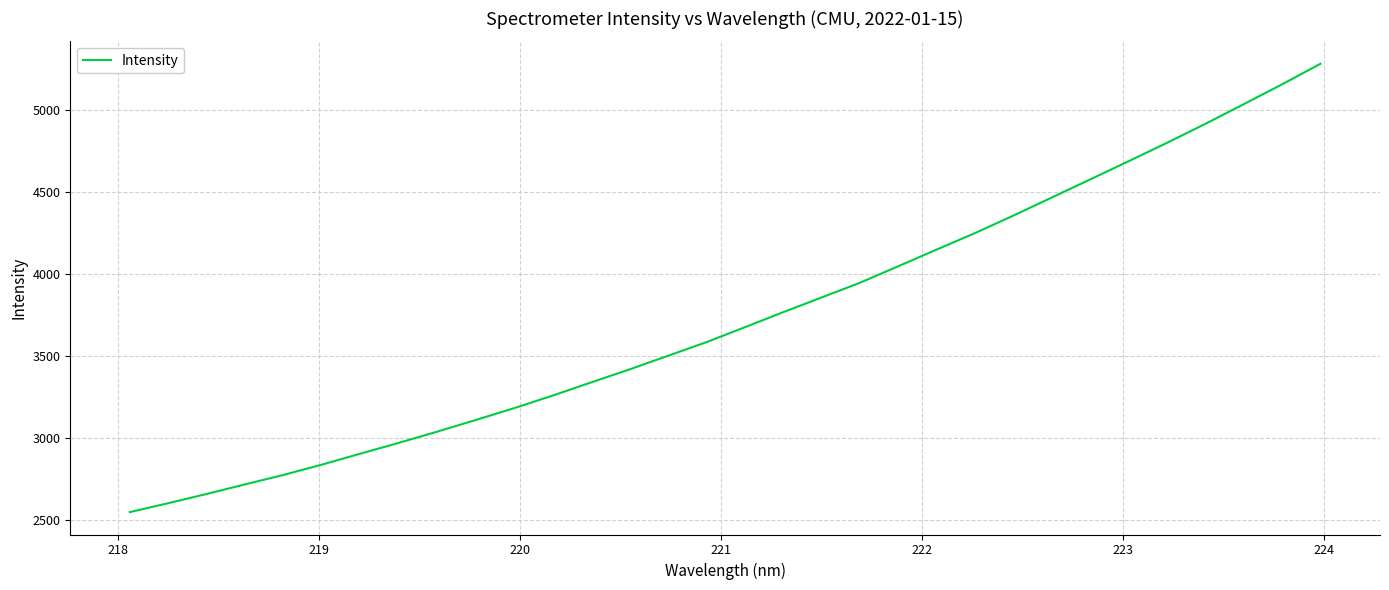

Count the number of data series in this chart.

1